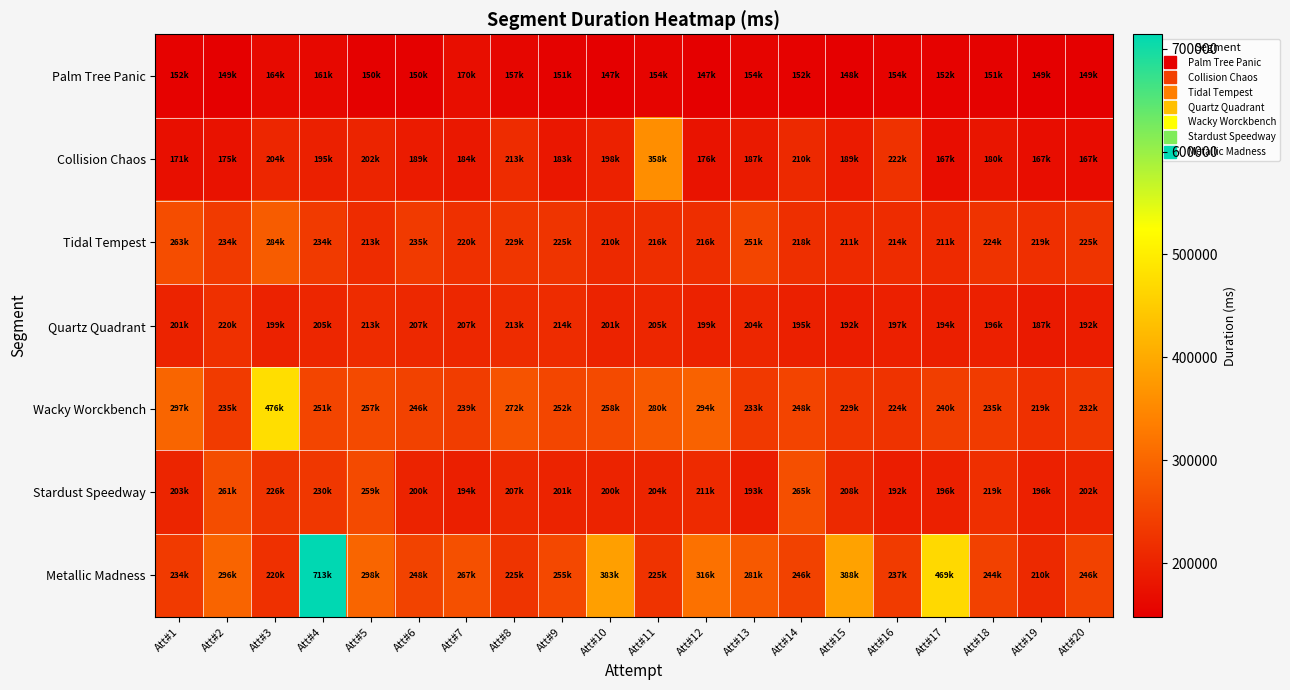

Reading left to right, extract all data points from this chart.

Palm Tree Panic: Att#1=152365	Att#2=149181	Att#3=164063	Att#4=161743	Att#5=150390	Att#6=150742	Att#7=170487	Att#8=157886	Att#9=151192	Att#10=147871	Att#11=154863	Att#12=147831	Att#13=154861	Att#14=152929	Att#15=148816	Att#16=154160	Att#17=152481	Att#18=151216	Att#19=149406	Att#20=149497
Collision Chaos: Att#1=171156	Att#2=175868	Att#3=204988	Att#4=195598	Att#5=202917	Att#6=189572	Att#7=184501	Att#8=213638	Att#9=183779	Att#10=198274	Att#11=358211	Att#12=176965	Att#13=187510	Att#14=210670	Att#15=189286	Att#16=222656	Att#17=167987	Att#18=180100	Att#19=167951	Att#20=167179
Tidal Tempest: Att#1=263147	Att#2=234932	Att#3=284308	Att#4=234940	Att#5=213951	Att#6=235125	Att#7=220599	Att#8=229037	Att#9=225465	Att#10=210051	Att#11=216901	Att#12=216470	Att#13=251515	Att#14=218495	Att#15=211862	Att#16=214492	Att#17=211491	Att#18=224805	Att#19=219101	Att#20=225496
Quartz Quadrant: Att#1=201155	Att#2=220739	Att#3=199062	Att#4=205339	Att#5=213790	Att#6=207845	Att#7=207406	Att#8=213390	Att#9=214799	Att#10=201253	Att#11=205508	Att#12=199500	Att#13=204310	Att#14=195846	Att#15=192068	Att#16=197270	Att#17=194342	Att#18=196756	Att#19=187118	Att#20=192269
Wacky Worckbench: Att#1=297723	Att#2=235675	Att#3=476449	Att#4=251725	Att#5=257755	Att#6=246995	Att#7=239029	Att#8=272159	Att#9=252629	Att#10=258446	Att#11=280974	Att#12=294390	Att#13=233774	Att#14=248667	Att#15=229293	Att#16=224598	Att#17=240396	Att#18=235279	Att#19=219811	Att#20=232695
Stardust Speedway: Att#1=203236	Att#2=261843	Att#3=226042	Att#4=230245	Att#5=259356	Att#6=200581	Att#7=194310	Att#8=207876	Att#9=201261	Att#10=200196	Att#11=204133	Att#12=211582	Att#13=193023	Att#14=265243	Att#15=208895	Att#16=192406	Att#17=196930	Att#18=219583	Att#19=196709	Att#20=202421
Metallic Madness: Att#1=234510	Att#2=296706	Att#3=220179	Att#4=713998	Att#5=298133	Att#6=248061	Att#7=267070	Att#8=225741	Att#9=255940	Att#10=383691	Att#11=225103	Att#12=316747	Att#13=281107	Att#14=246853	Att#15=388366	Att#16=237179	Att#17=469903	Att#18=244053	Att#19=210102	Att#20=246679